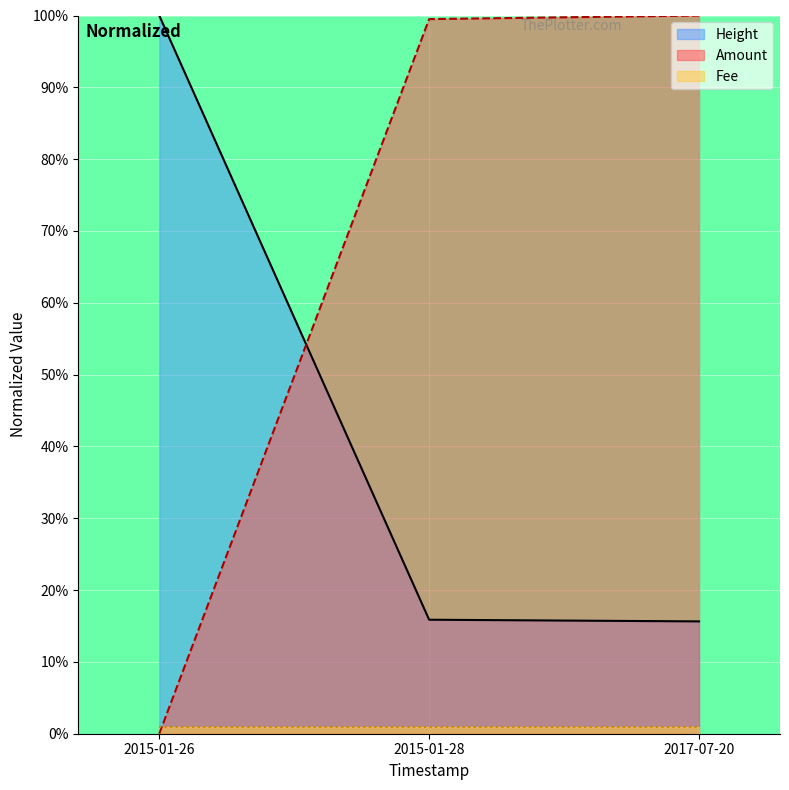

Is it true that Height equals 158.0 at 2015-01-26?

False